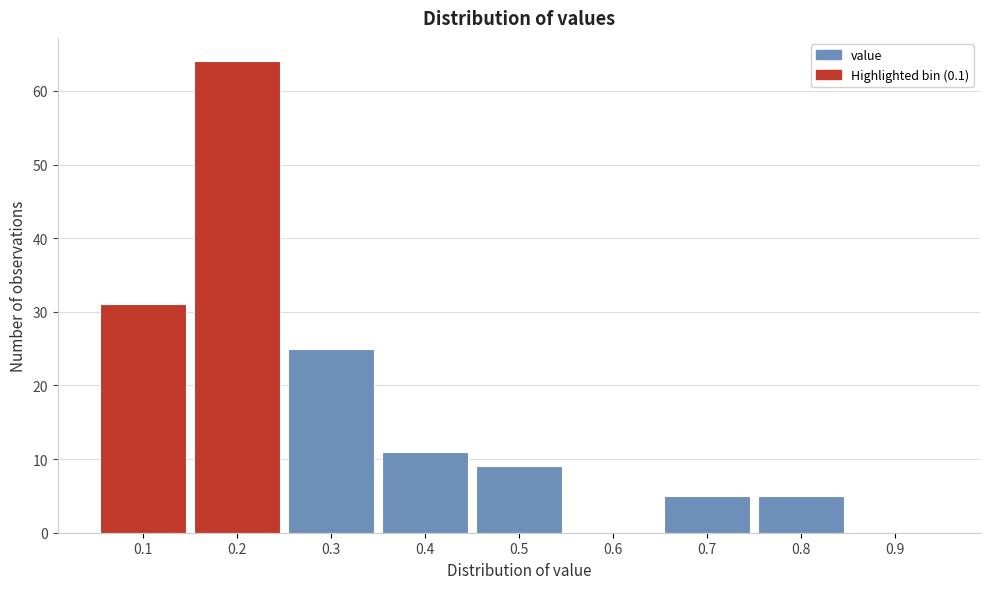

Reading left to right, list every bar in this chart as the range it spans on the x-axis followed by its height. The values are not printed on the chart, so give them approximately, as read against the axis.

0.05 to 0.15: 31
0.15 to 0.25: 64
0.25 to 0.35: 25
0.35 to 0.45: 11
0.45 to 0.55: 9
0.55 to 0.65: 0
0.65 to 0.75: 5
0.75 to 0.85: 5
0.85 to 0.95: 0